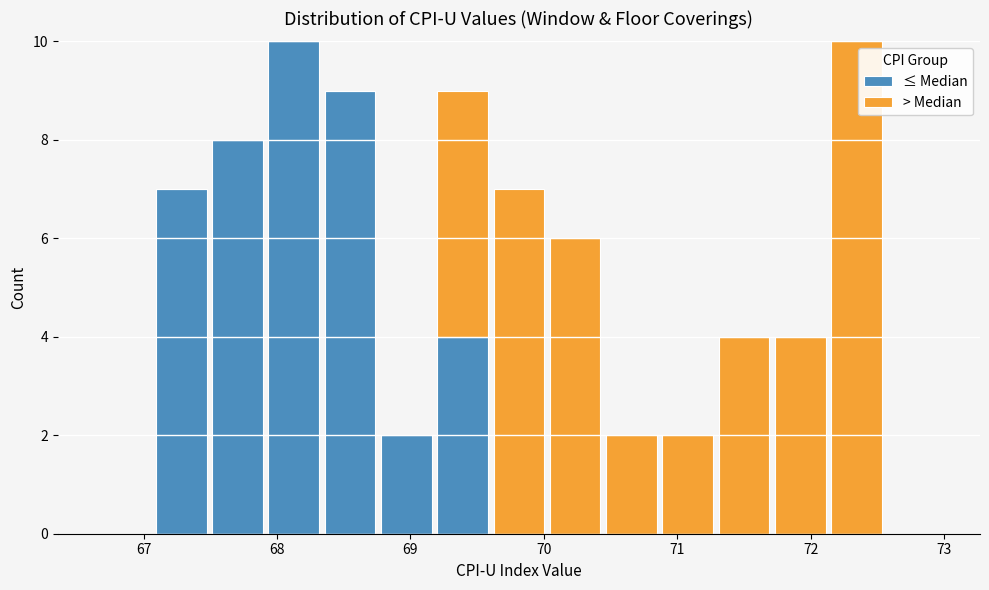

Reading left to right, list every stacked bar in this chart as the range it spans on the x-axis followed by its total height. Neither the bar edges nor the heights are printed on the chart, so give them approximately, as read against the axes.

66.7 to 67.1: 0
67.1 to 67.5: 7
67.5 to 67.9: 8
67.9 to 68.3: 10
68.3 to 68.8: 9
68.8 to 69.2: 2
69.2 to 69.6: 9
69.6 to 70.0: 7
70.0 to 70.4: 6
70.4 to 70.9: 2
70.9 to 71.3: 2
71.3 to 71.7: 4
71.7 to 72.1: 4
72.1 to 72.6: 10
72.6 to 73.0: 0